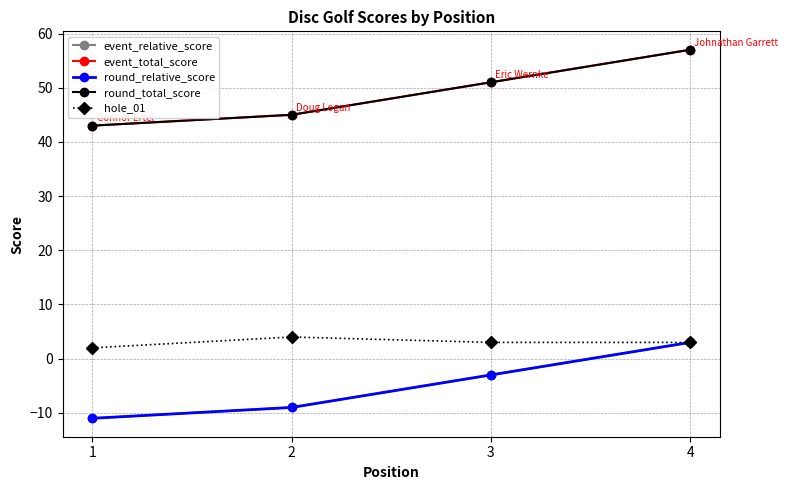

Does the chart have visible grid lines?

Yes